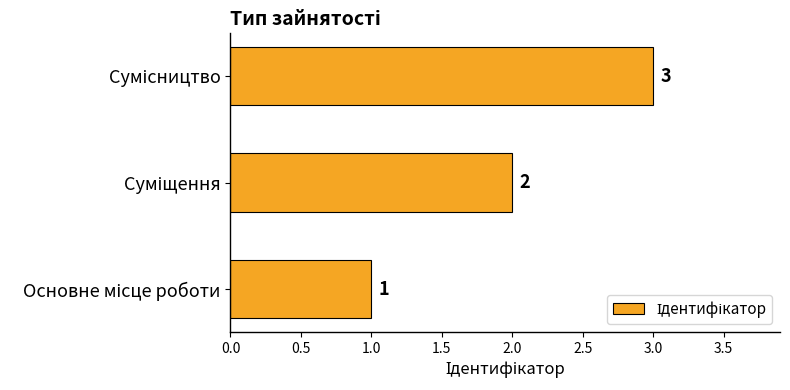

How many values are between 1 and 3?

3